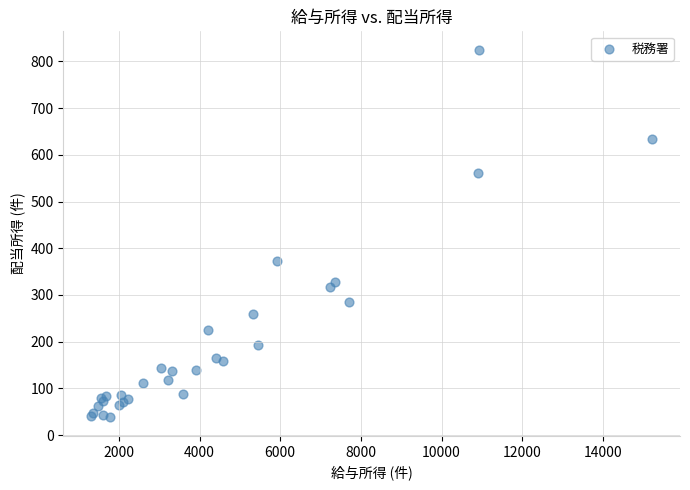

What Y value in the scatter plot is closest to 431?

373